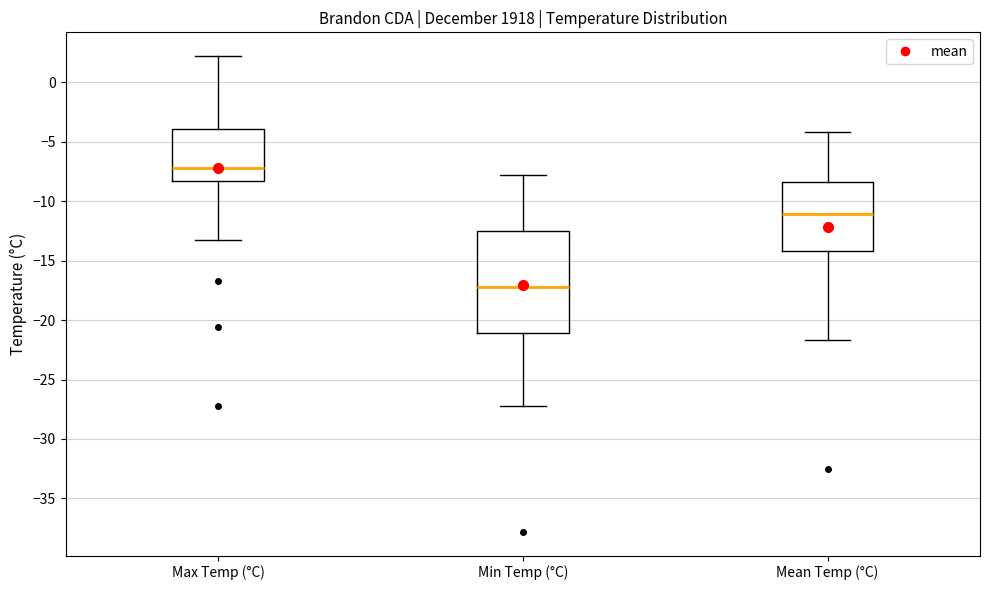

Reading left to right, read every box against the y-axis: the position of its median line, the range the box covers, and the ends of its whiskers. The values are not printed on the chart, so give them approximately, as read against the axis.

Max Temp (°C): median -7.0, box -8.5 to -4.0, whiskers -13.5 to 2.0
Min Temp (°C): median -17.0, box -21.0 to -12.5, whiskers -27.0 to -8.0
Mean Temp (°C): median -11.0, box -14.0 to -8.5, whiskers -21.5 to -4.0